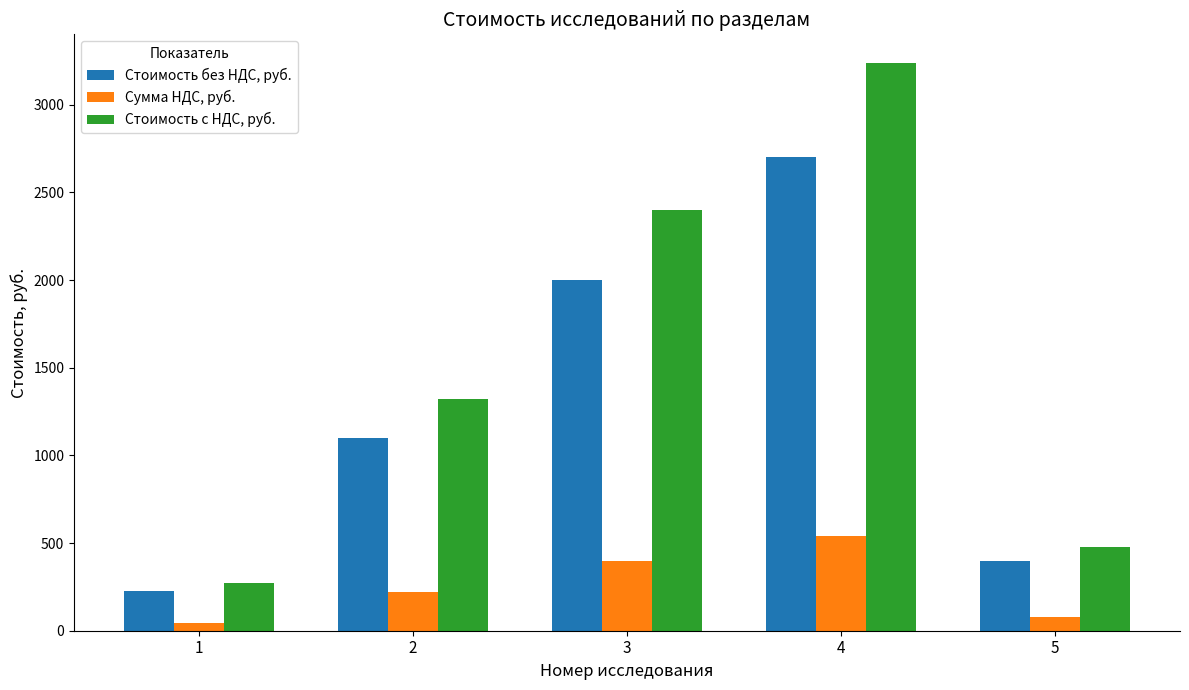

Where is Сумма НДС, руб. nearest to the value 292?

2